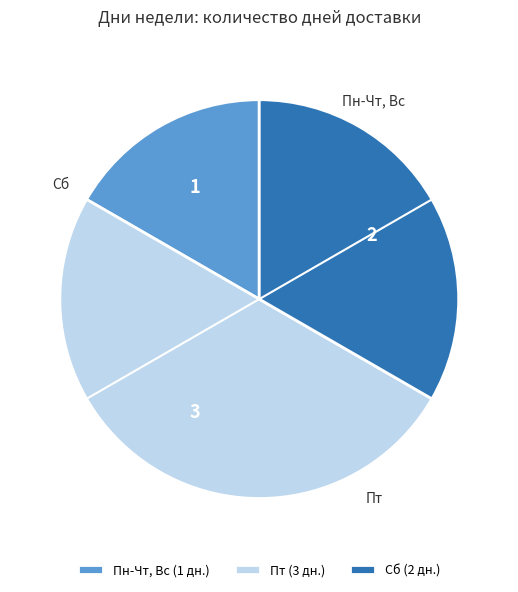

Count the number of slices in the pie.

3